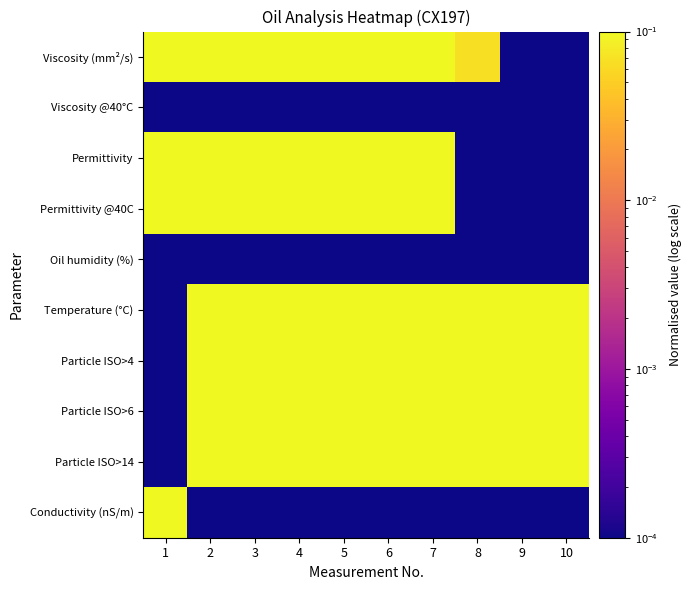

Rank the series by their maximum value, from lowest to highest.

Viscosity @40°C, Oil humidity (%), Viscosity (mm²/s), Permittivity, Permittivity @40C, Temperature (°C), Particle ISO>4, Particle ISO>6, Particle ISO>14, Conductivity (nS/m)